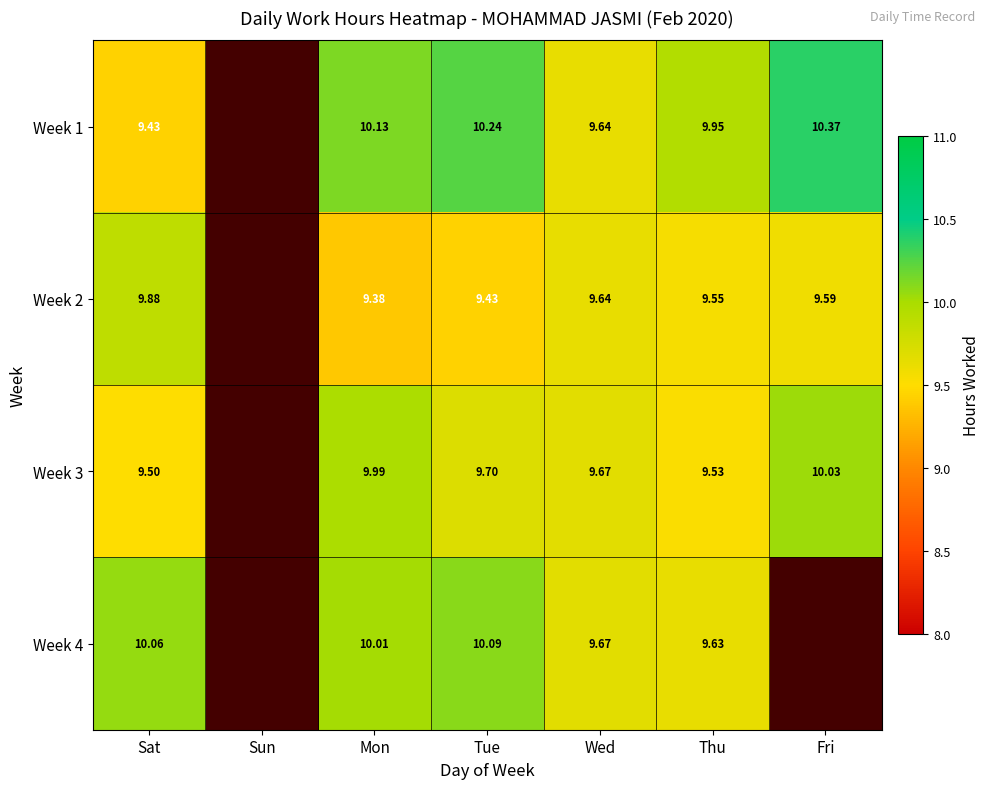

Is the value of Week 2 at Mon greater than the value of Week 3 at Tue?

No